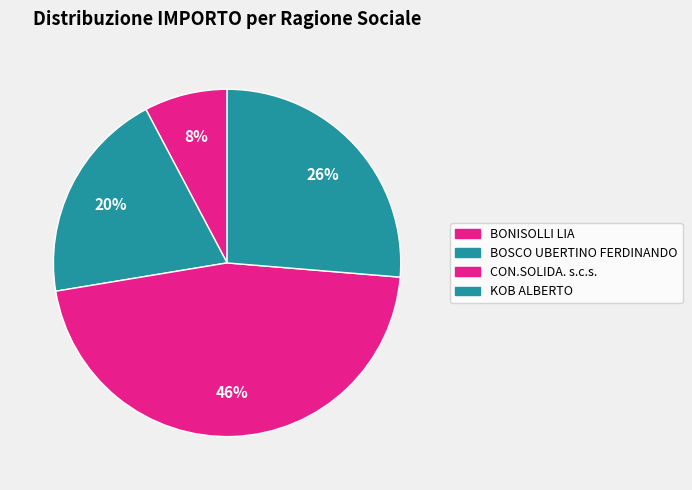

What is the change in value from CON.SOLIDA. s.c.s. to KOB ALBERTO?

-1535.5